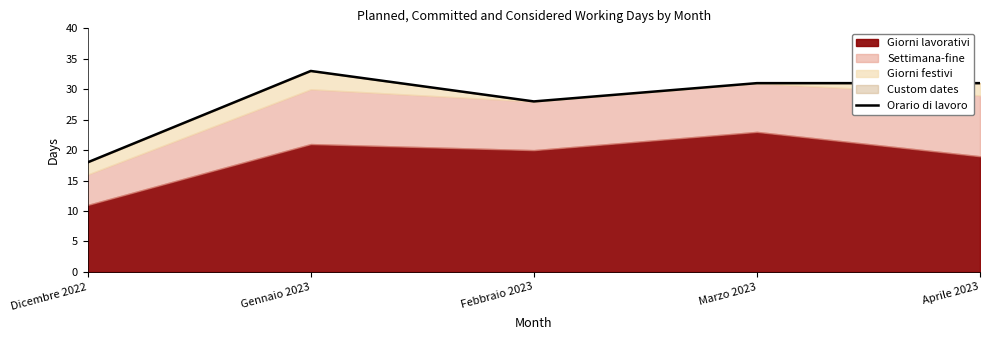

How many data points are less than 31?

2